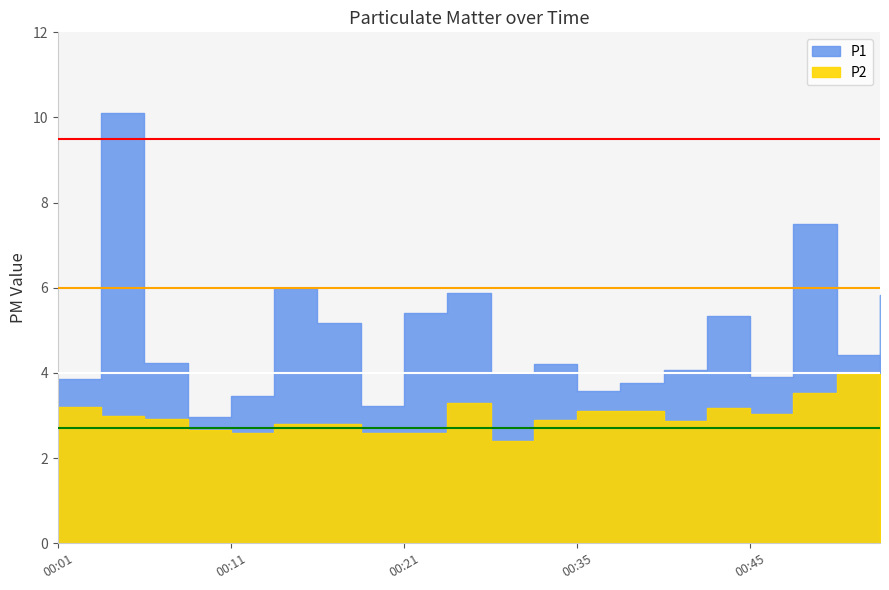

Which has a higher value, 00:35 or 00:40?

00:40